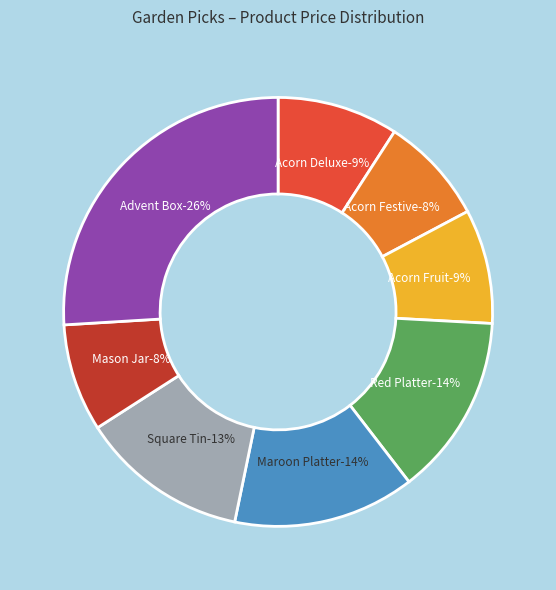

Approximately how many times larger is the value at Maroon Platter compared to Red Platter?

1.0